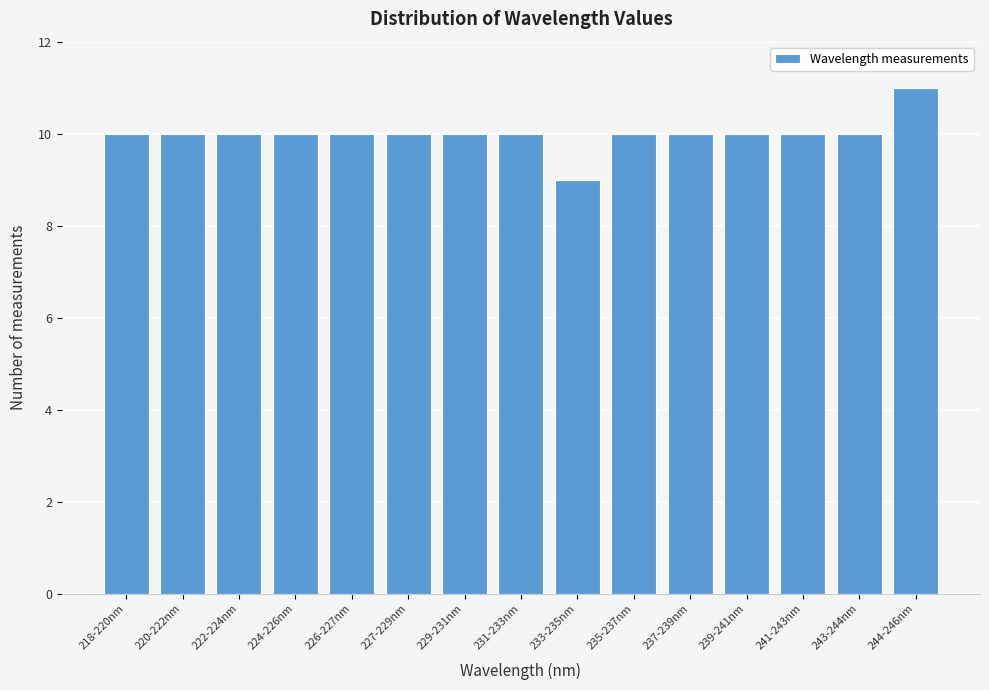

Reading left to right, extract all data points from this chart.

218-220nm=10	220-222nm=10	222-224nm=10	224-226nm=10	226-227nm=10	227-229nm=10	229-231nm=10	231-233nm=10	233-235nm=9	235-237nm=10	237-239nm=10	239-241nm=10	241-243nm=10	243-244nm=10	244-246nm=11